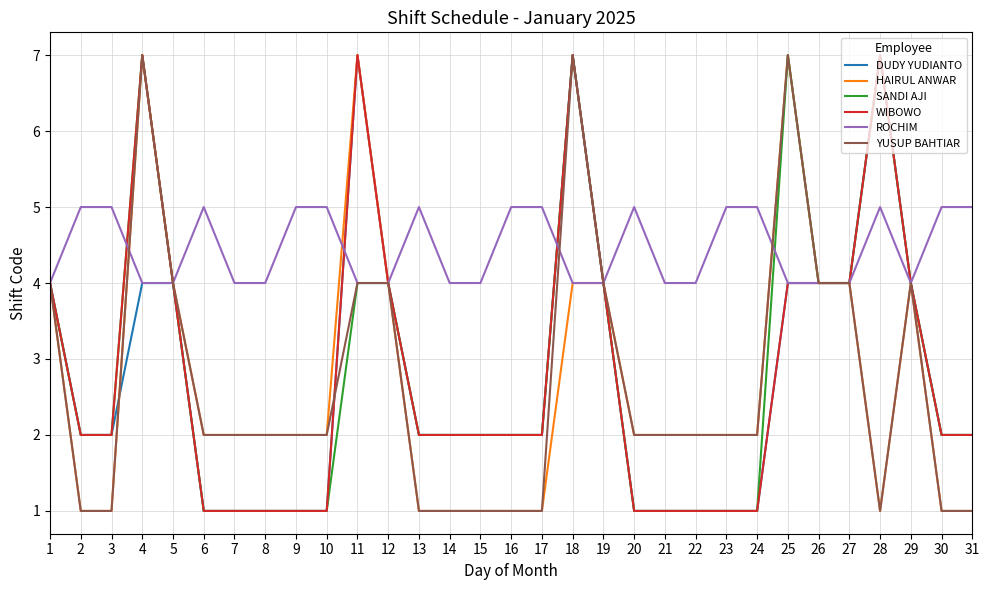

Reading right to left, list all the values displayed in this chart.

DUDY YUDIANTO: 31=2	30=2	29=4	28=7	27=4	26=4	25=4	24=1	23=1	22=1	21=1	20=1	19=4	18=7	17=2	16=2	15=2	14=2	13=2	12=4	11=7	10=1	9=1	8=1	7=1	6=1	5=4	4=4	3=2	2=2	1=4
HAIRUL ANWAR: 31=1	30=1	29=4	28=1	27=4	26=4	25=7	24=2	23=2	22=2	21=2	20=2	19=4	18=4	17=1	16=1	15=1	14=1	13=1	12=4	11=7	10=2	9=2	8=2	7=2	6=2	5=4	4=7	3=1	2=1	1=4
SANDI AJI: 31=2	30=2	29=4	28=7	27=4	26=4	25=7	24=1	23=1	22=1	21=1	20=1	19=4	18=7	17=2	16=2	15=2	14=2	13=2	12=4	11=4	10=1	9=1	8=1	7=1	6=1	5=4	4=7	3=2	2=2	1=4
WIBOWO: 31=2	30=2	29=4	28=7	27=4	26=4	25=4	24=1	23=1	22=1	21=1	20=1	19=4	18=7	17=2	16=2	15=2	14=2	13=2	12=4	11=7	10=1	9=1	8=1	7=1	6=1	5=4	4=7	3=2	2=2	1=4
ROCHIM: 31=5	30=5	29=4	28=5	27=4	26=4	25=4	24=5	23=5	22=4	21=4	20=5	19=4	18=4	17=5	16=5	15=4	14=4	13=5	12=4	11=4	10=5	9=5	8=4	7=4	6=5	5=4	4=4	3=5	2=5	1=4
YUSUP BAHTIAR: 31=1	30=1	29=4	28=1	27=4	26=4	25=7	24=2	23=2	22=2	21=2	20=2	19=4	18=7	17=1	16=1	15=1	14=1	13=1	12=4	11=4	10=2	9=2	8=2	7=2	6=2	5=4	4=7	3=1	2=1	1=4